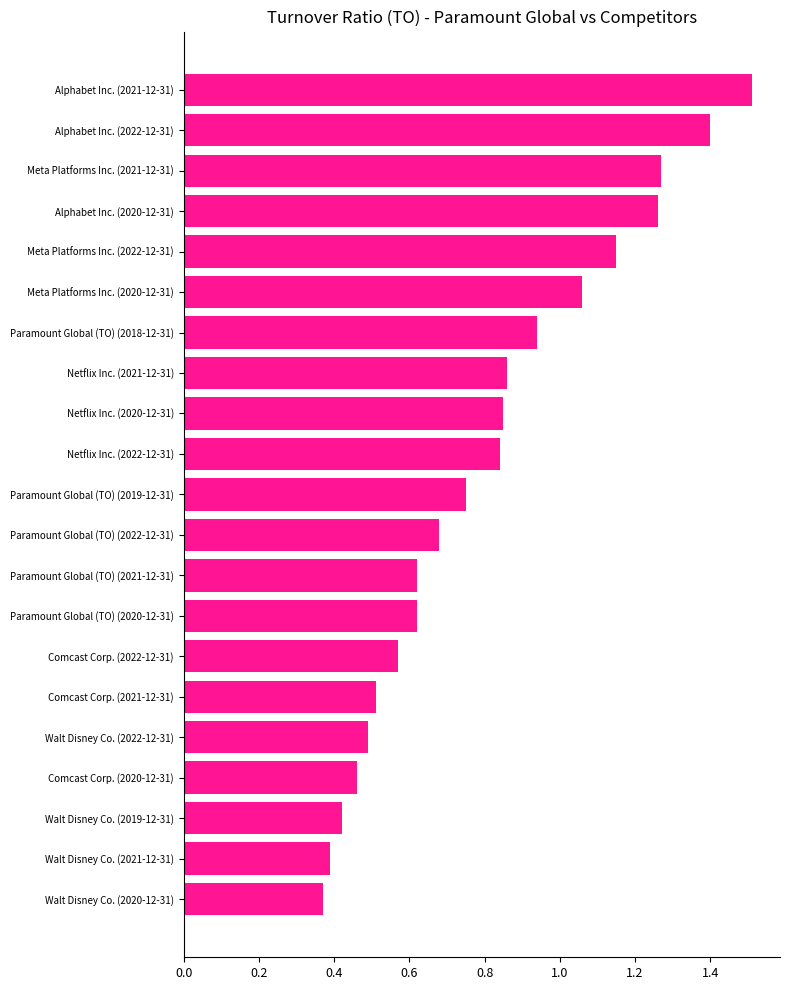

What is the label of the 12th bar from the bottom?

Netflix Inc. (2022-12-31)